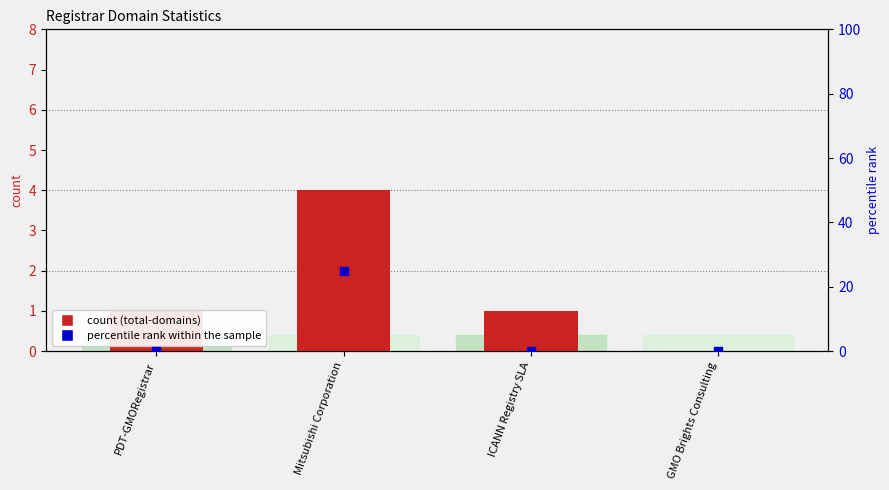

Is the value of percentile rank within the sample at GMO Brights Consulting greater than the value of total-domains at ICANN Registry SLA?

No